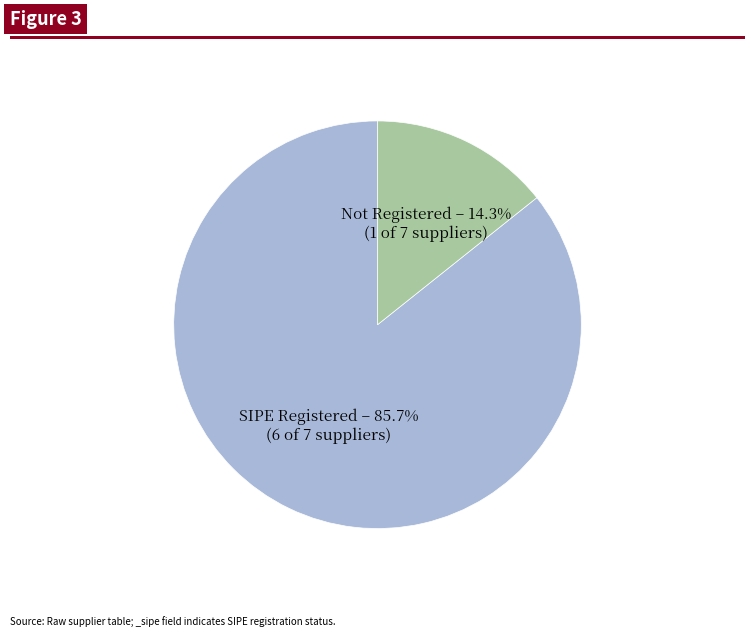

How many slices are in this pie chart?

2